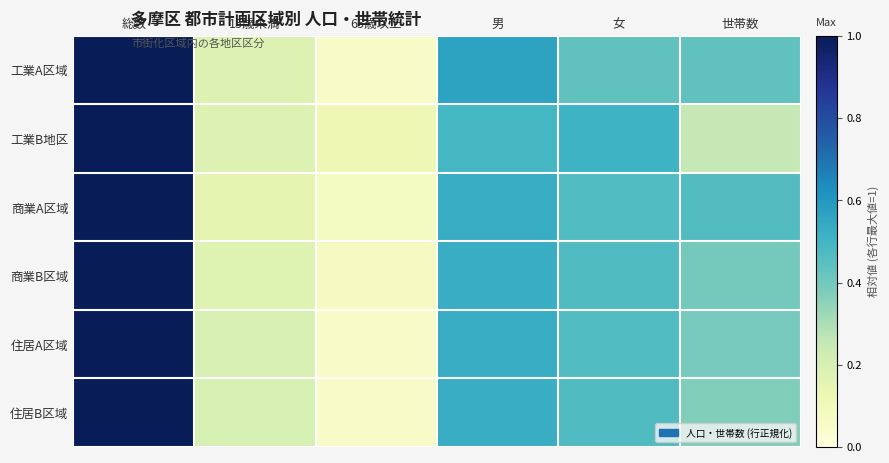

Reading left to right, what are all the values shown in this chart?

工業A区域: 総数=1.0	15歳未満=0.2	65歳以上=0.1	男=0.6	女=0.4	世帯数=0.4
工業B地区: 総数=1.0	15歳未満=0.2	65歳以上=0.1	男=0.5	女=0.5	世帯数=0.2
商業A区域: 総数=1.0	15歳未満=0.1	65歳以上=0.1	男=0.5	女=0.5	世帯数=0.5
商業B区域: 総数=1.0	15歳未満=0.2	65歳以上=0.1	男=0.5	女=0.5	世帯数=0.4
住居A区域: 総数=1.0	15歳未満=0.2	65歳以上=0.1	男=0.5	女=0.5	世帯数=0.4
住居B区域: 総数=1.0	15歳未満=0.2	65歳以上=0.1	男=0.5	女=0.5	世帯数=0.4